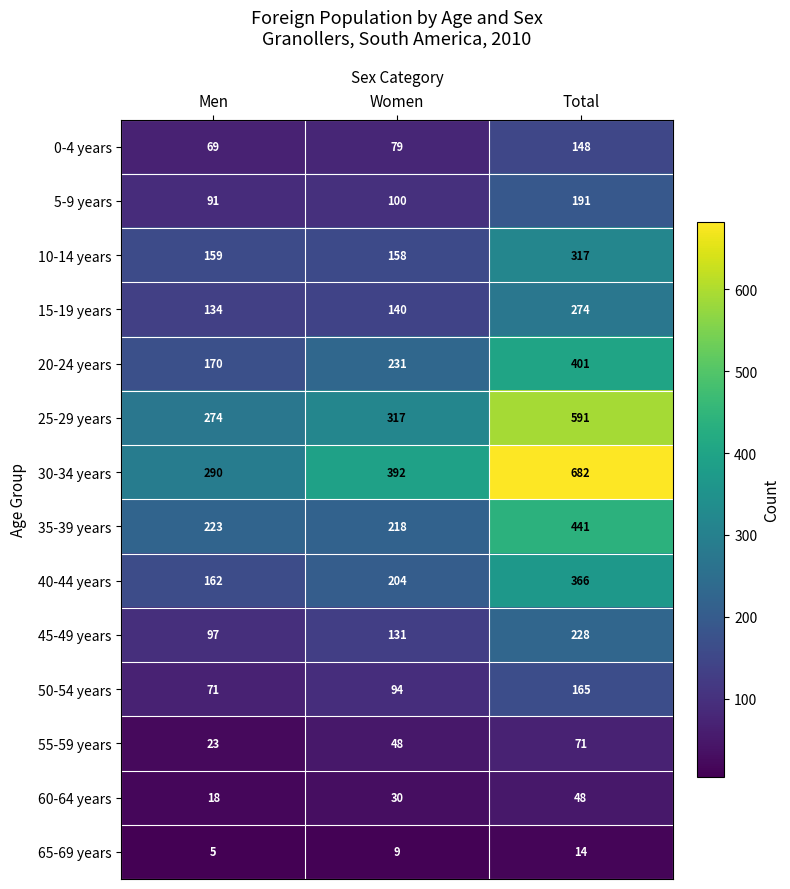

Which series changed the most between Men and Women?

30-34 years